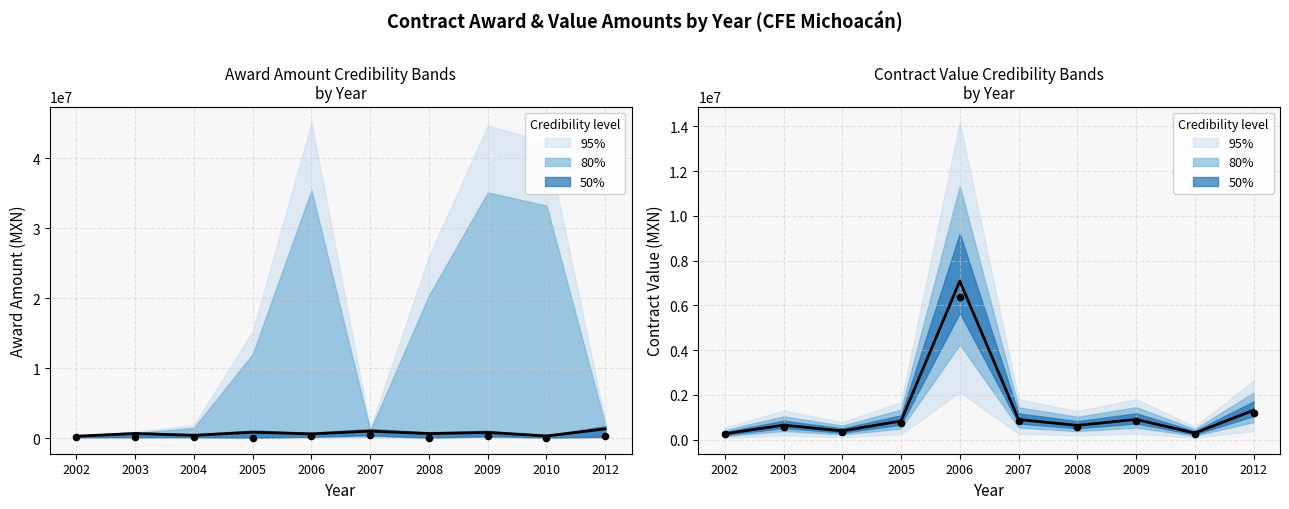

Which series contains the lowest Y value?

awards.value.amount